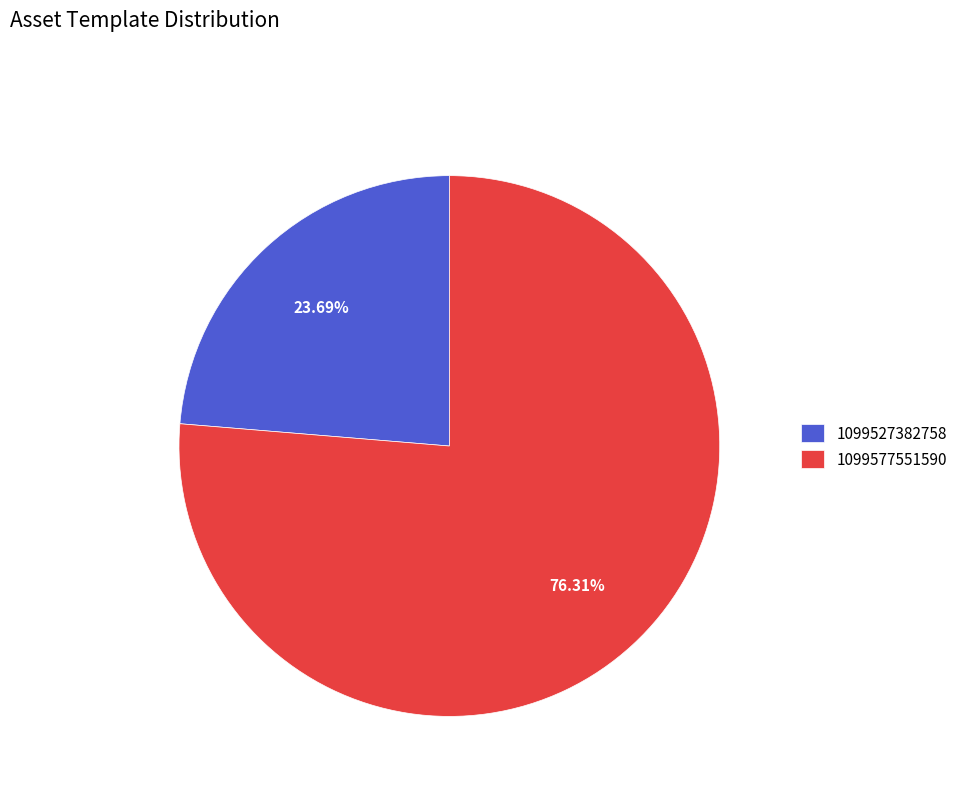

To the nearest percent, what is the difference between the largest and smallest slice percentages?

53%